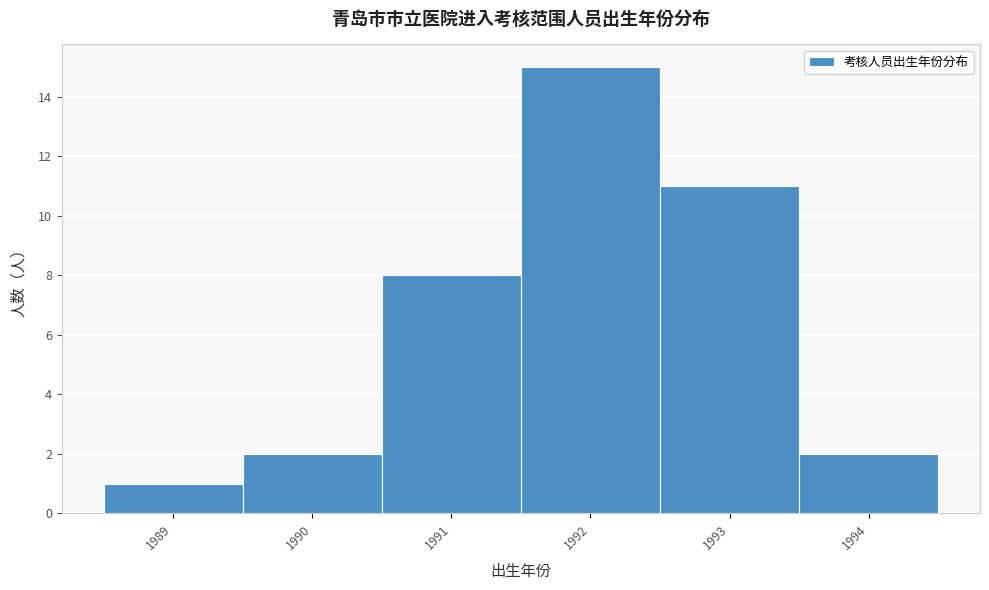

Reading left to right, extract all data points from this chart.

1989=1	1990=2	1991=8	1992=15	1993=11	1994=2